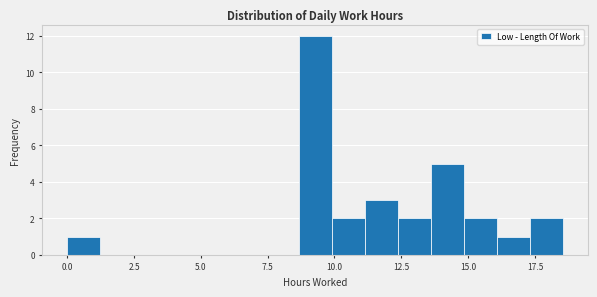

Around what value on the x-axis is the tallest bar? Give the approximate position of its centre, as read against the axis.

9.5